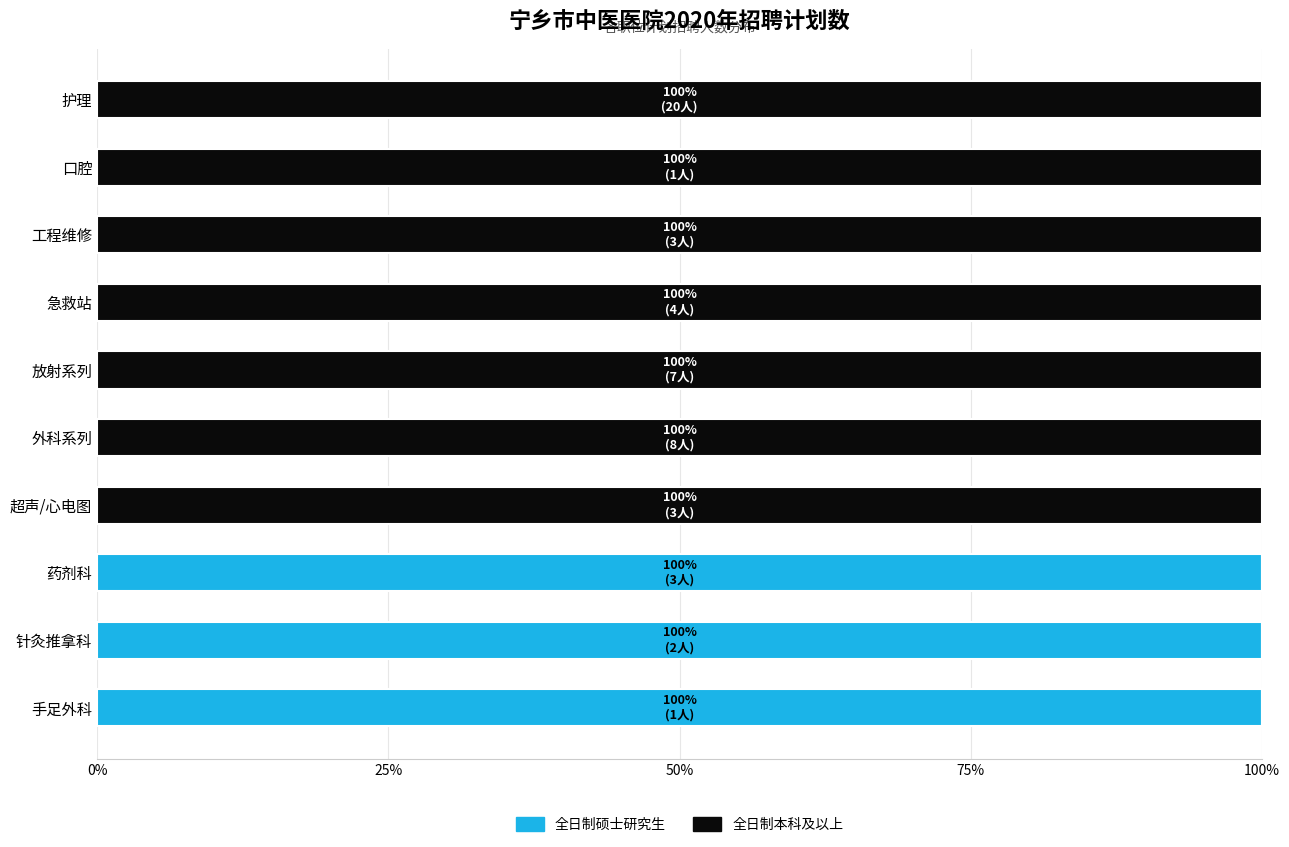

What is the sum of the 全日制硕士研究生 values at 手足外科 and 外科系列?

100